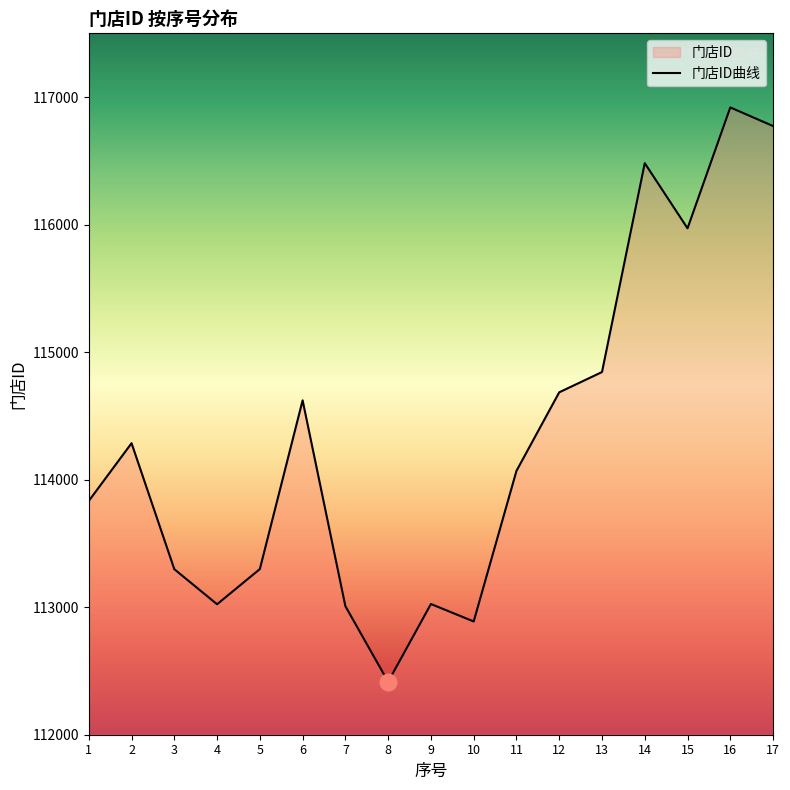

Which has a higher value, 7 or 1?

1